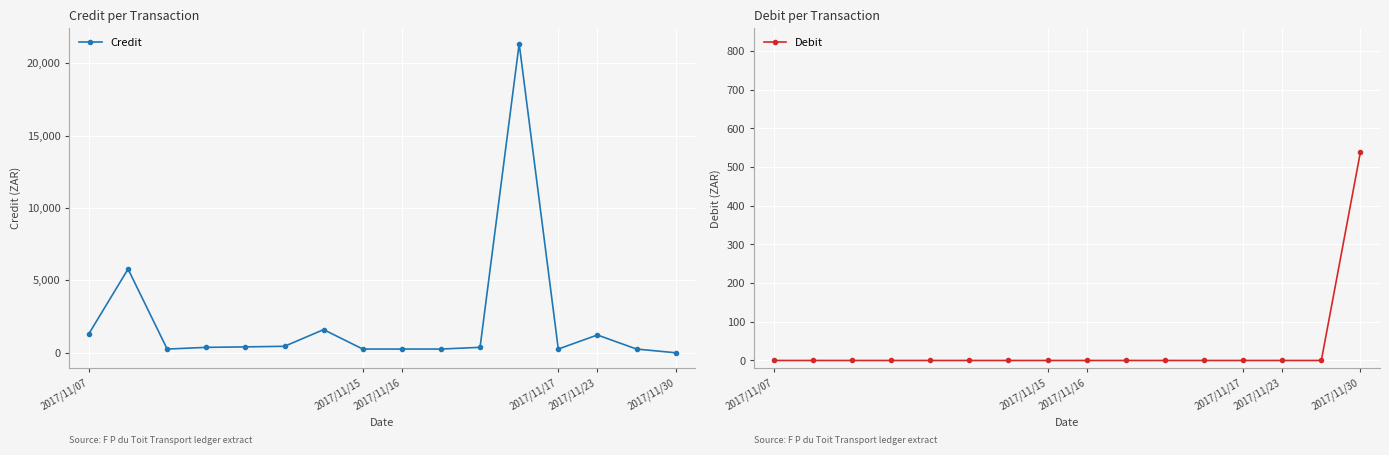

How many intersections are there between Debit and Credit?

1